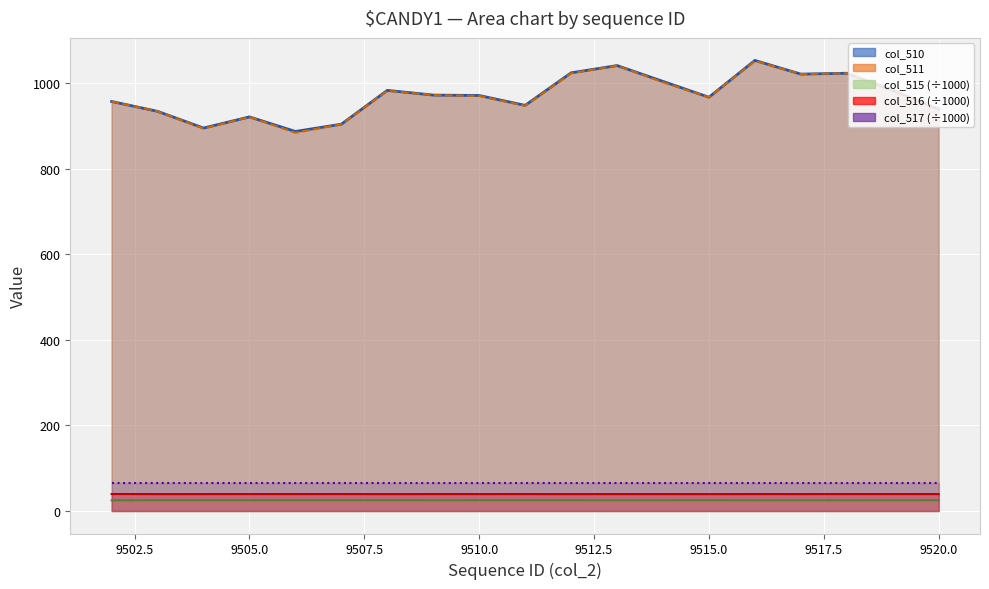

How many interior local peaks does the col_511 series have?

5